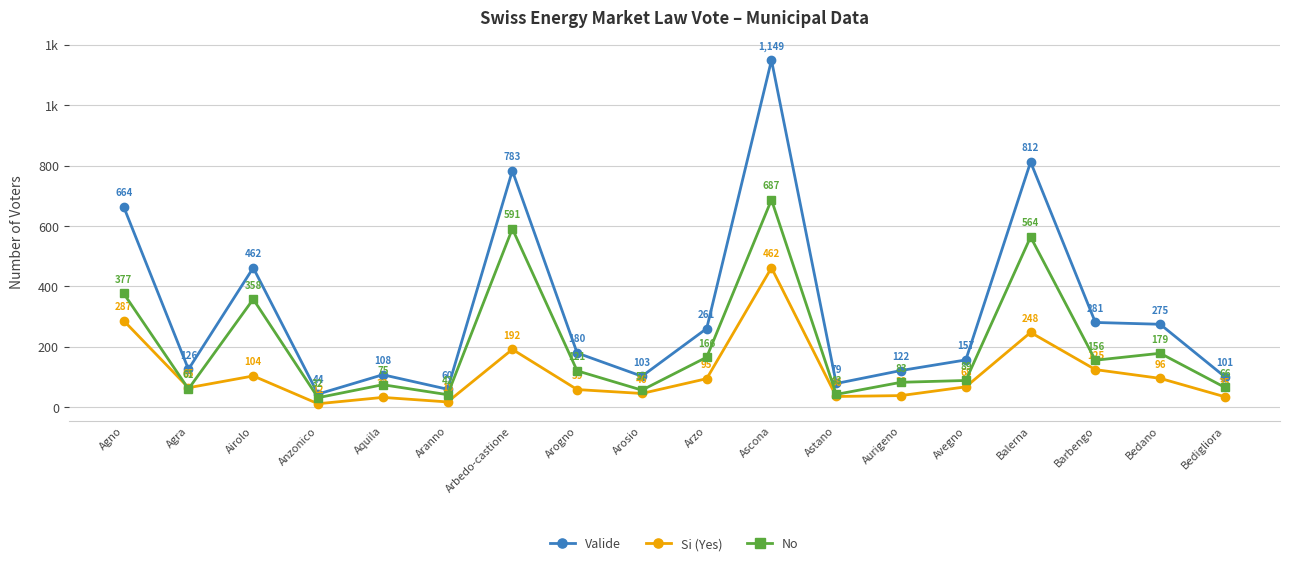

What are all the series names shown in the legend?

Valide, Si (Yes), No